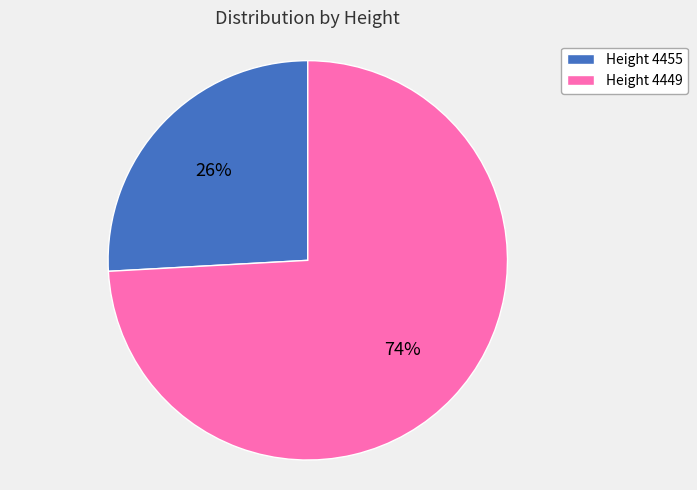

Does any single category account for the majority?

Yes